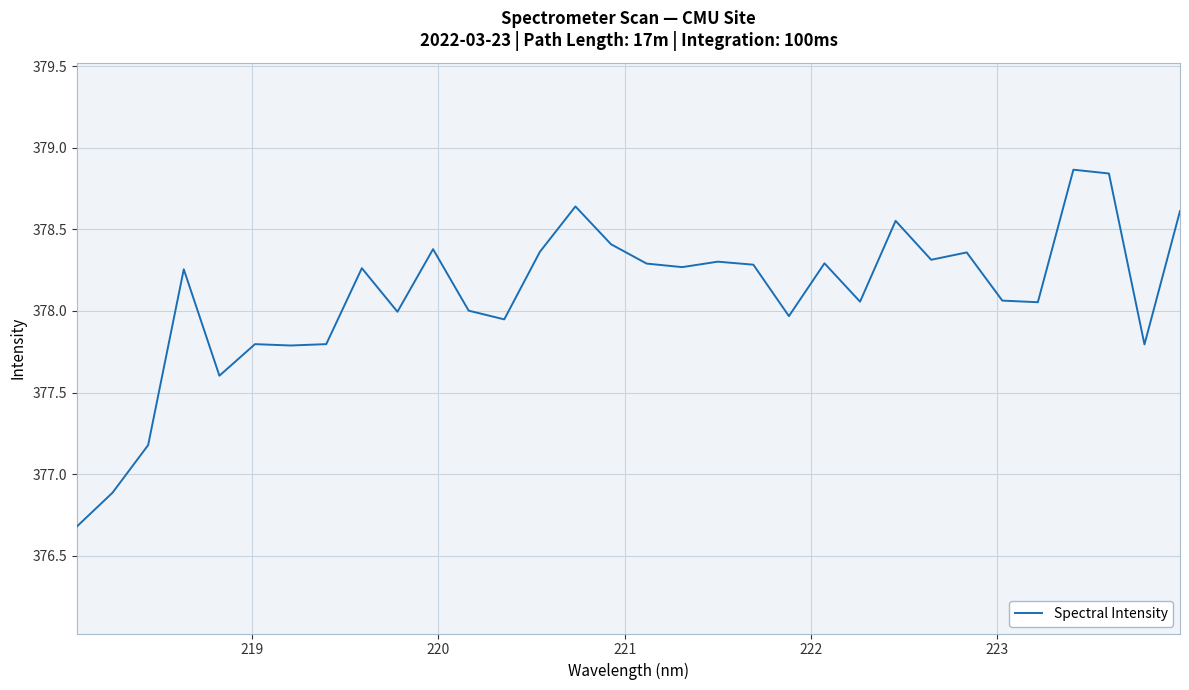

Is this an area chart (filled region under the line)?

No